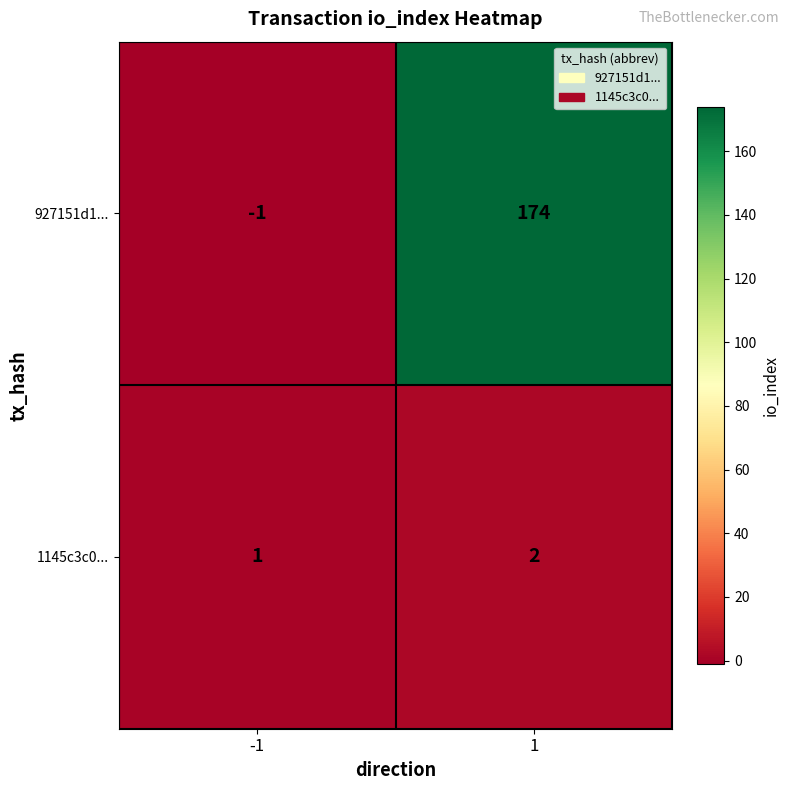

Reading left to right, extract all data points from this chart.

927151d1...: -1	174
1145c3c0...: 1	2